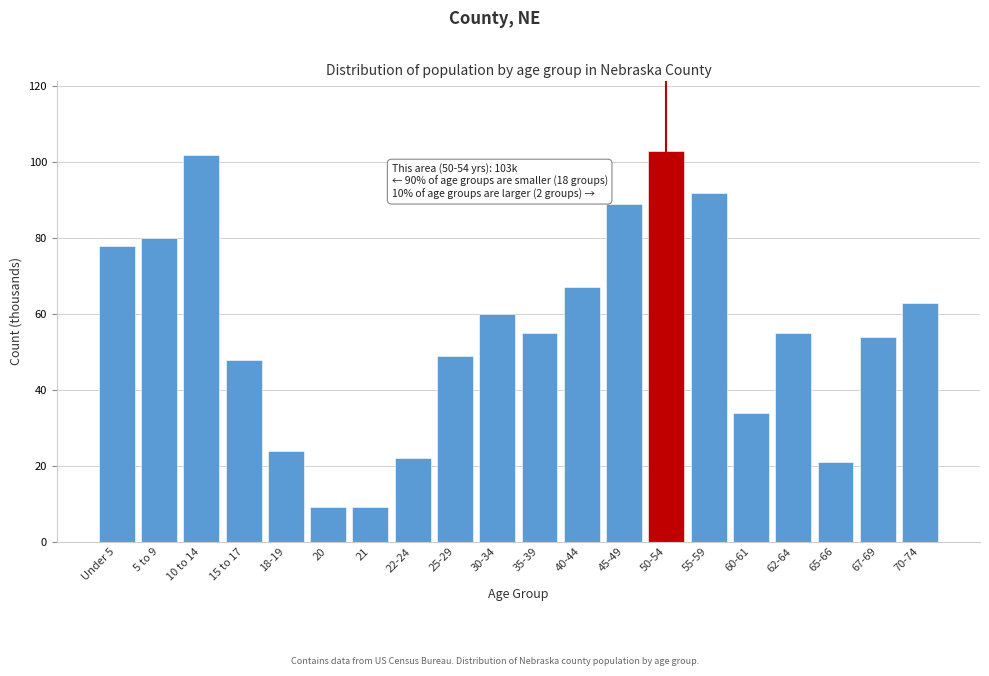

Reading left to right, list all the values displayed in this chart.

Under 5=78	5 to 9=80	10 to 14=102	15 to 17=48	18-19=24	20=9	21=9	22-24=22	25-29=49	30-34=60	35-39=55	40-44=67	45-49=89	50-54=103	55-59=92	60-61=34	62-64=55	65-66=21	67-69=54	70-74=63